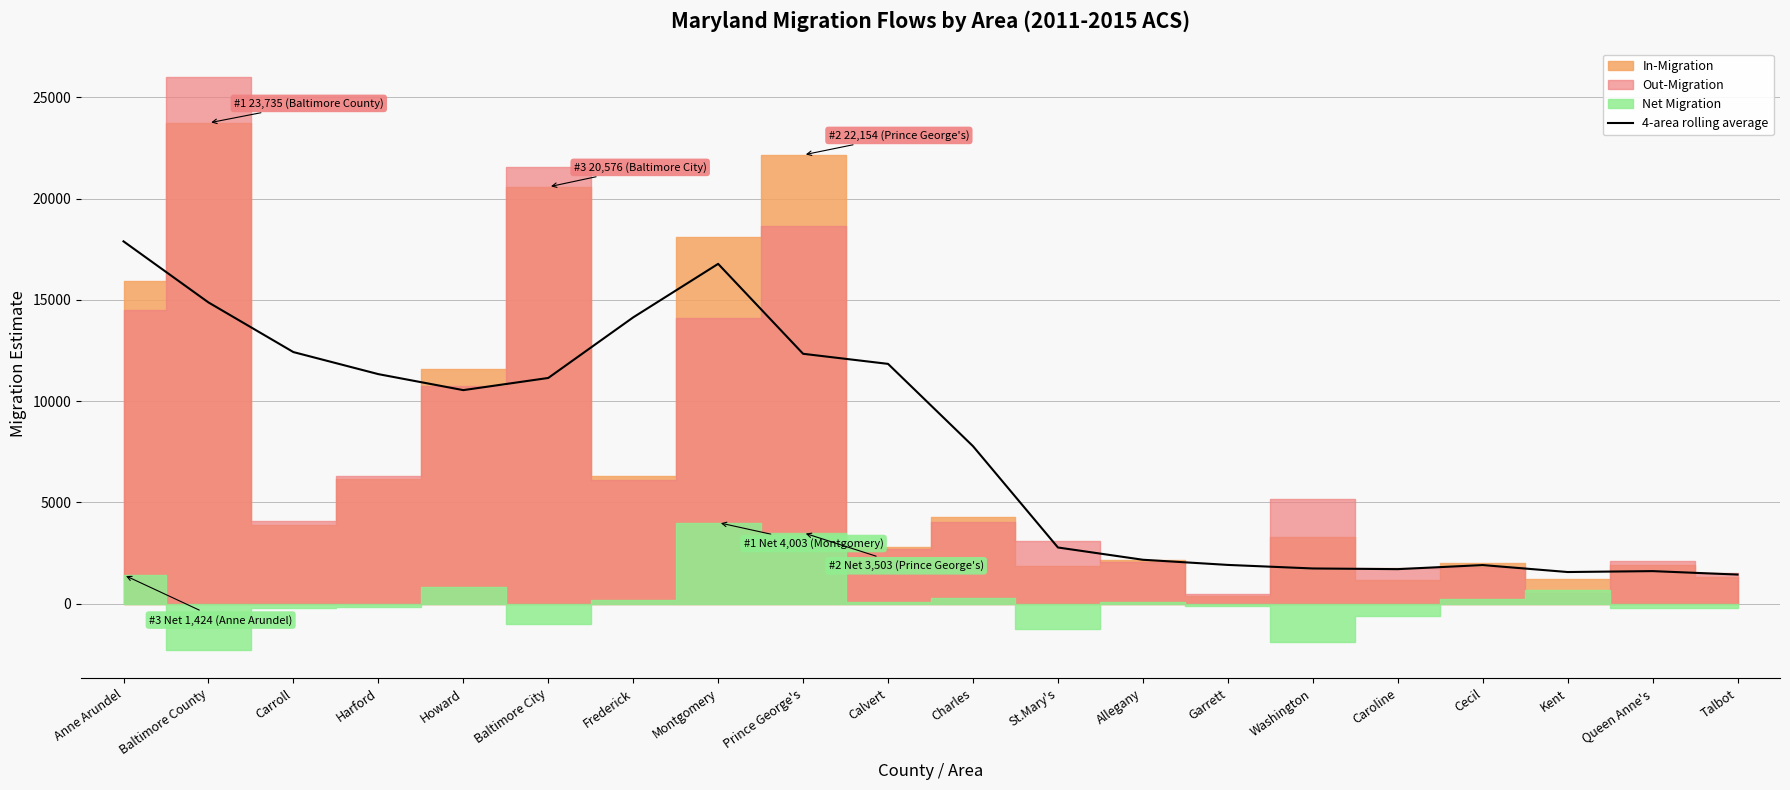

The value of 4-area rolling average at Anne Arundel is 17888.8. True or false?

True